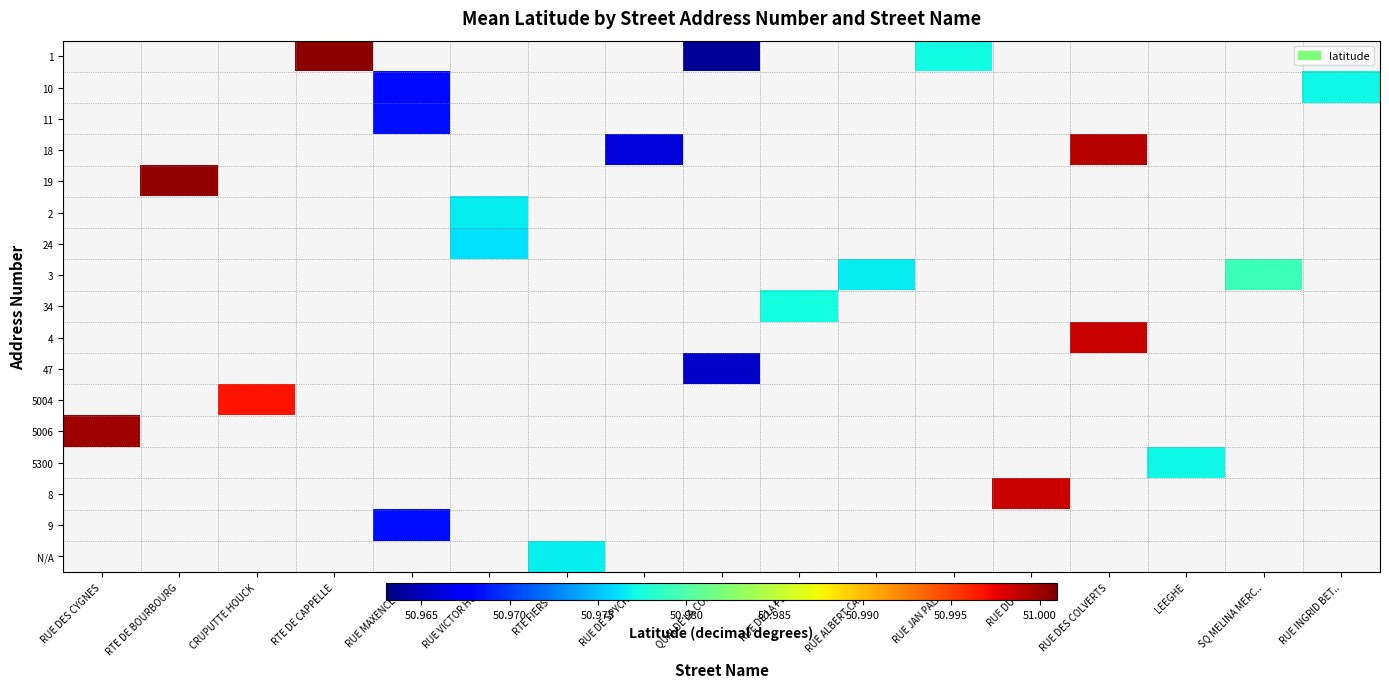

Which category has the highest value across all series?

RTE DE CAPPELLE